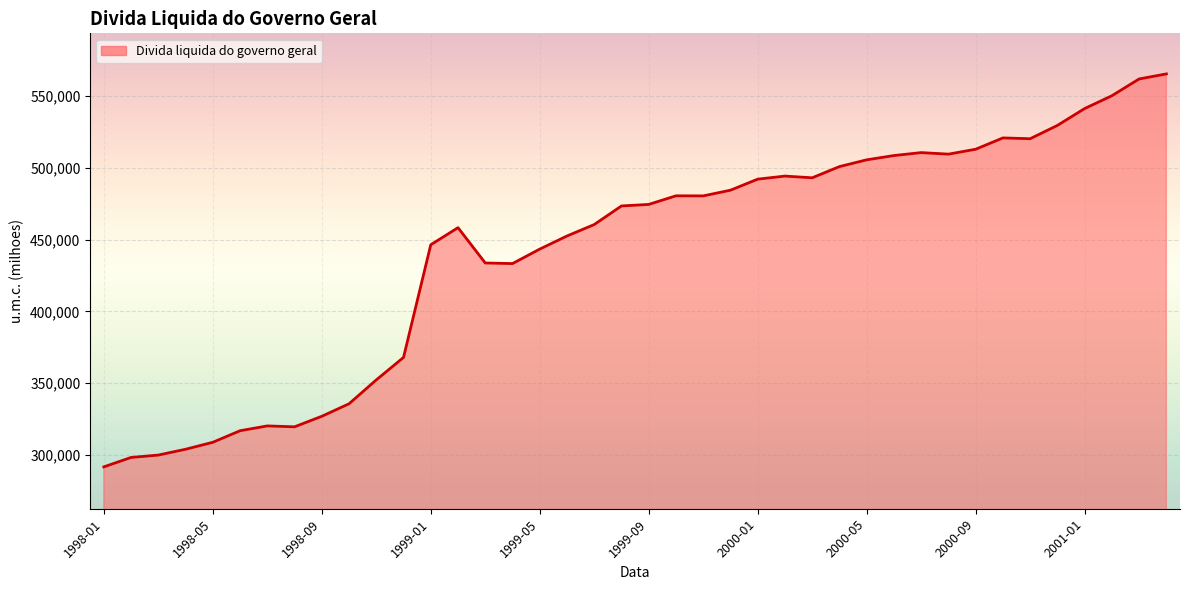

What is the smallest value displayed?

291693.7